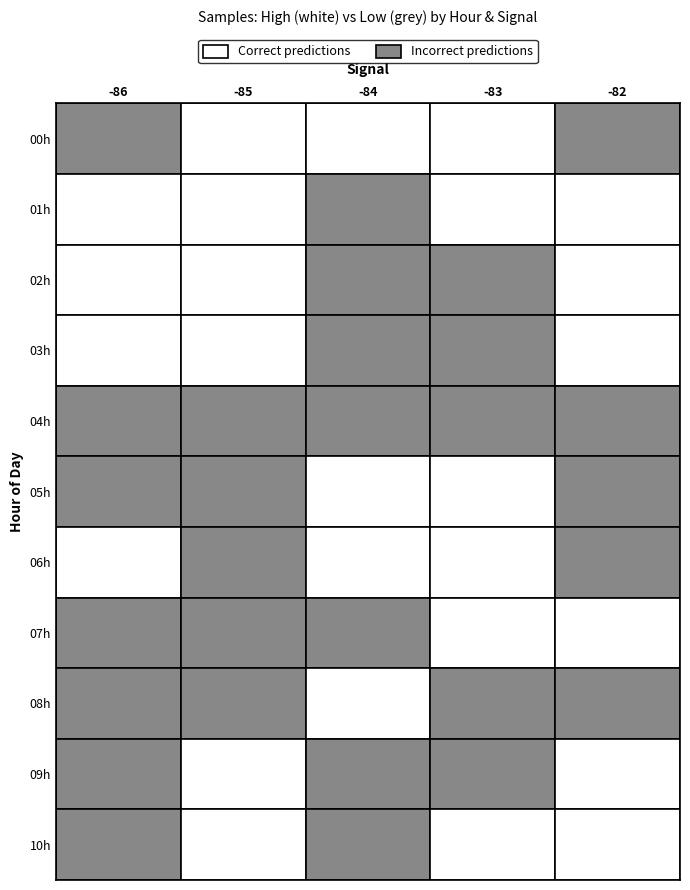

Between 7 and 1, which is larger?

1